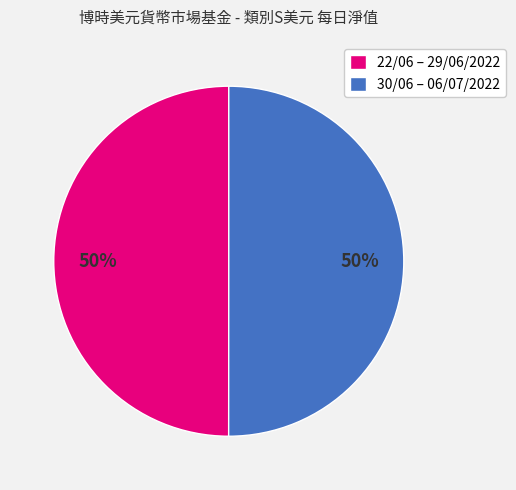

Approximately how many times larger is the value at 22/06 – 29/06/2022 compared to 30/06 – 06/07/2022?

1.0